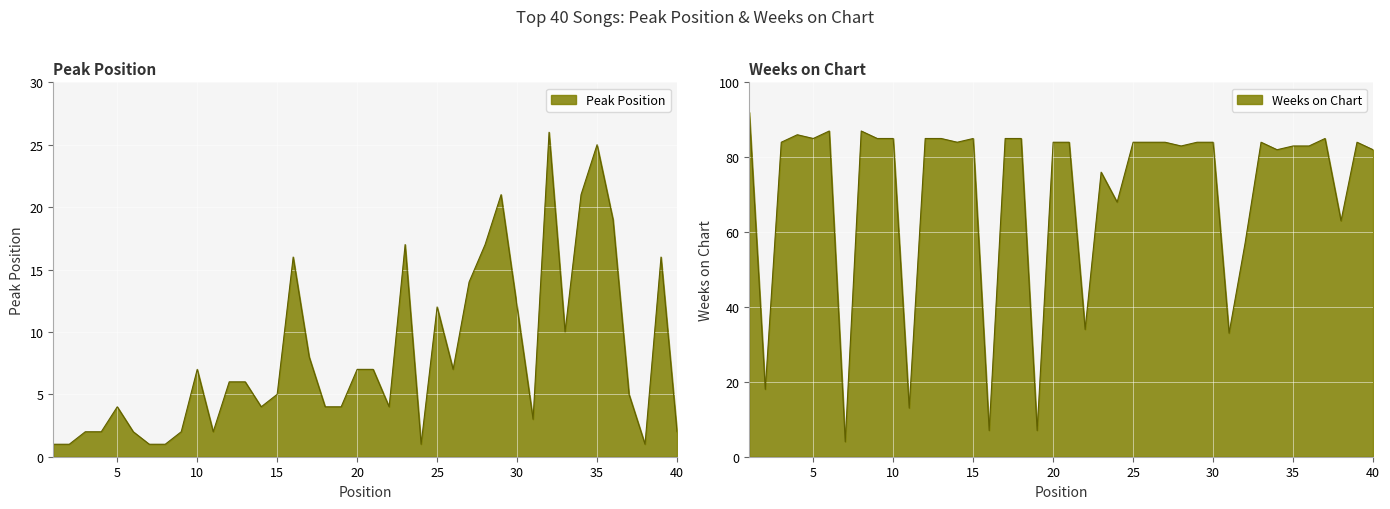

How many times do Peak Position and Weeks on Chart cross each other?

2